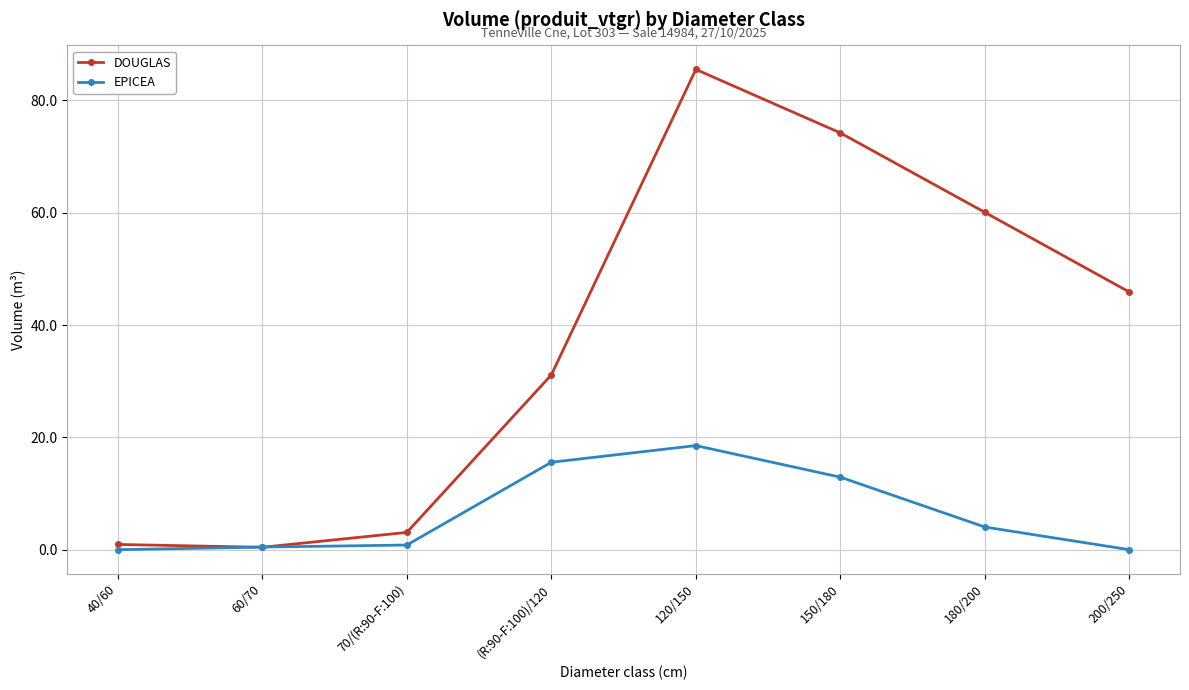

Which category has the highest value across all series?

120/150